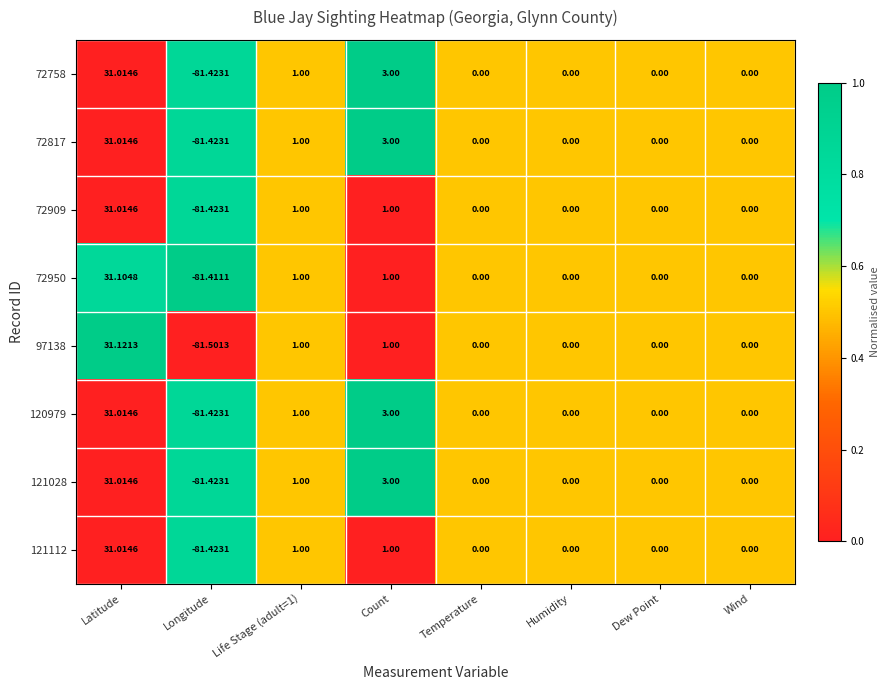

At which category does the chart reach its minimum across all series?

Longitude